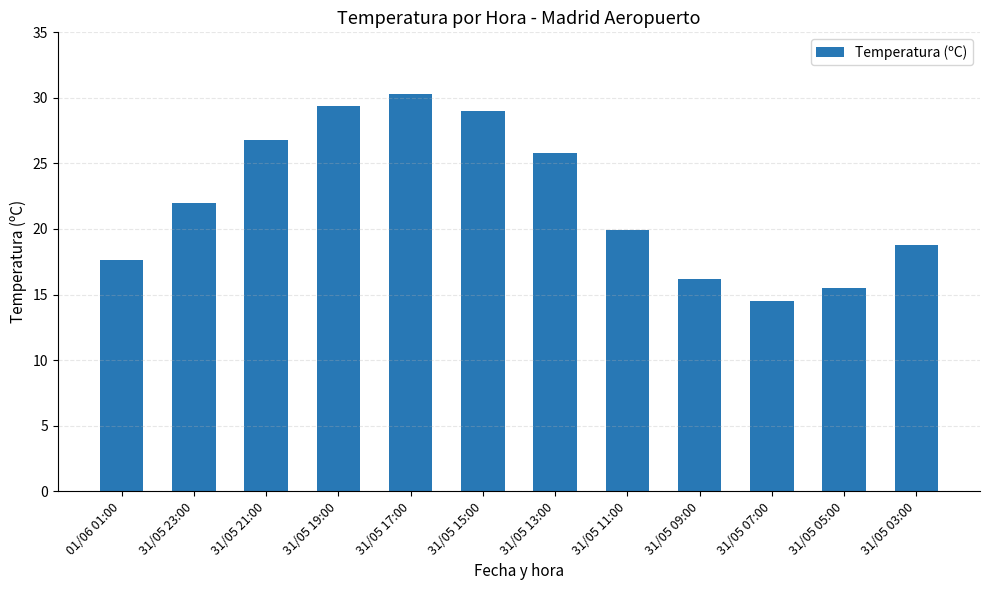

What is the label of the 2nd bar from the right?

31/05 05:00